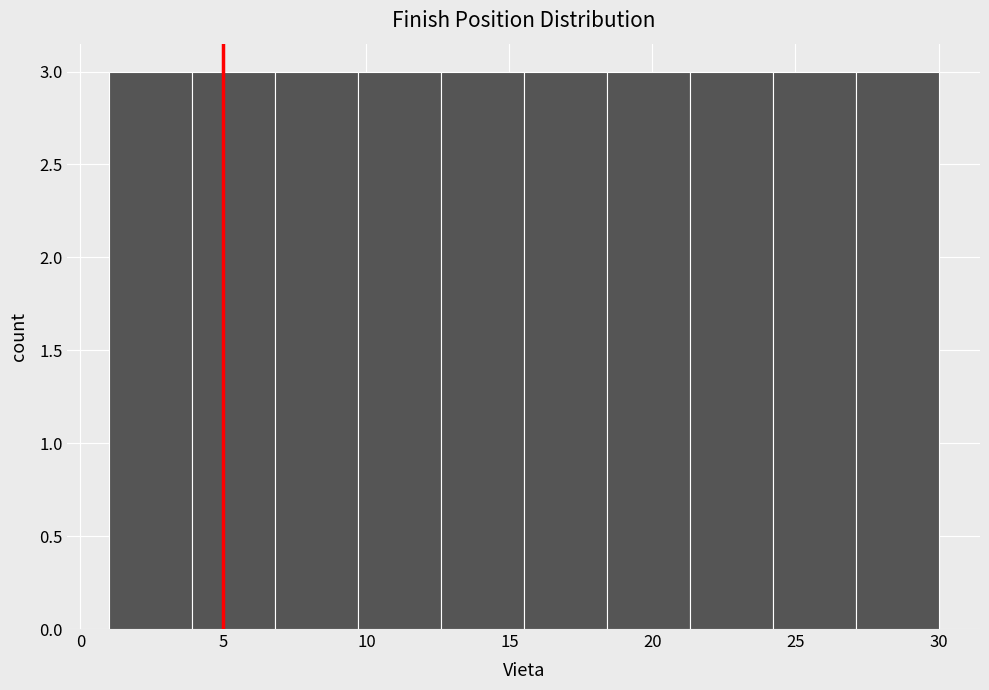

Reading left to right, list every bar in this chart as the range it spans on the x-axis followed by its height. Neither the bar edges nor the heights are printed on the chart, so give them approximately, as read against the axes.

1.0 to 3.9: 3
3.9 to 6.8: 3
6.8 to 9.7: 3
9.7 to 12.6: 3
12.6 to 15.5: 3
15.5 to 18.4: 3
18.4 to 21.3: 3
21.3 to 24.2: 3
24.2 to 27.1: 3
27.1 to 30.0: 3